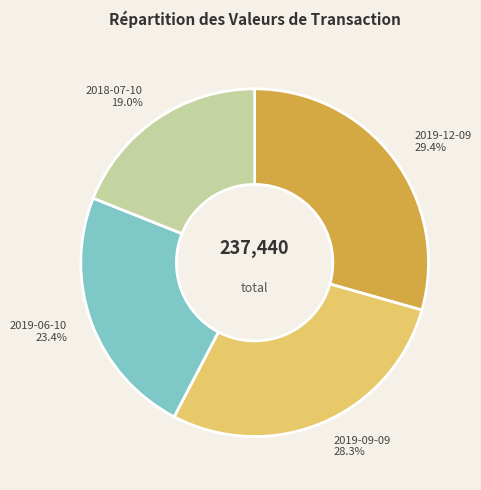

Which category has the smallest portion of the pie?

2018-07-10